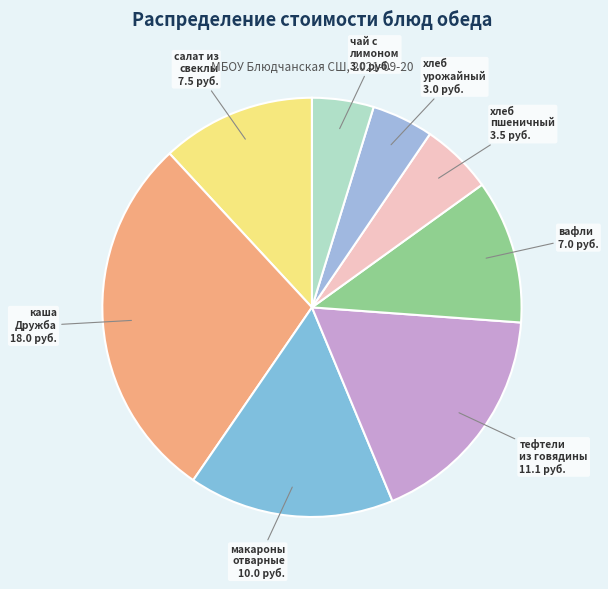

To the nearest percent, what is the difference between the largest and smallest slice percentages?

24%